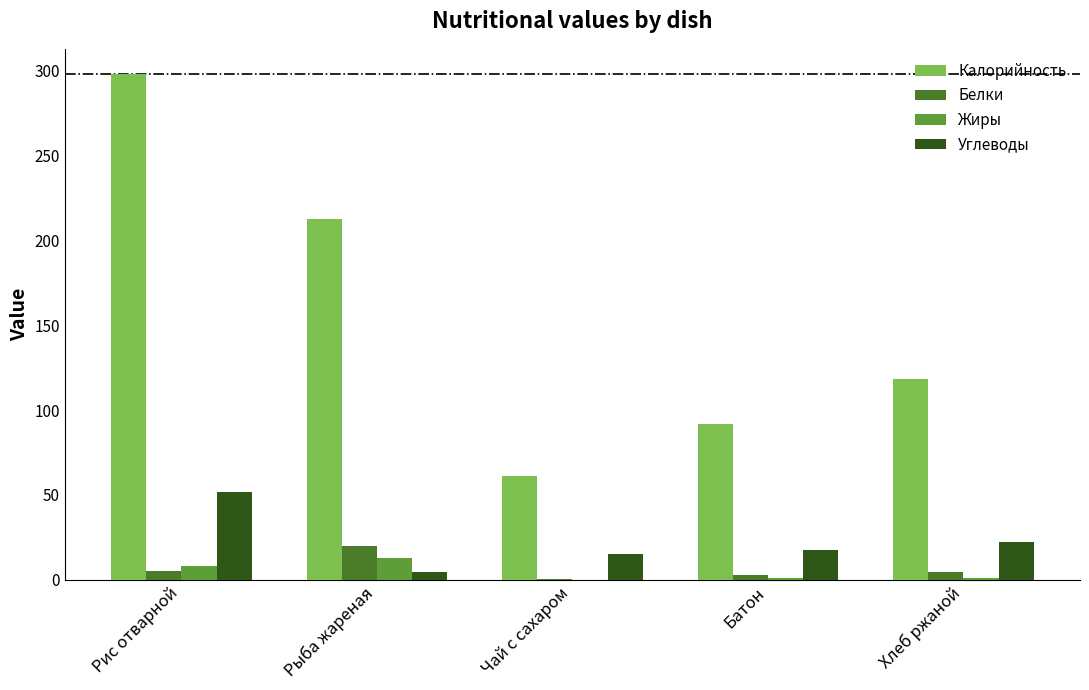

What is the highest value of the Углеводы series?

51.4